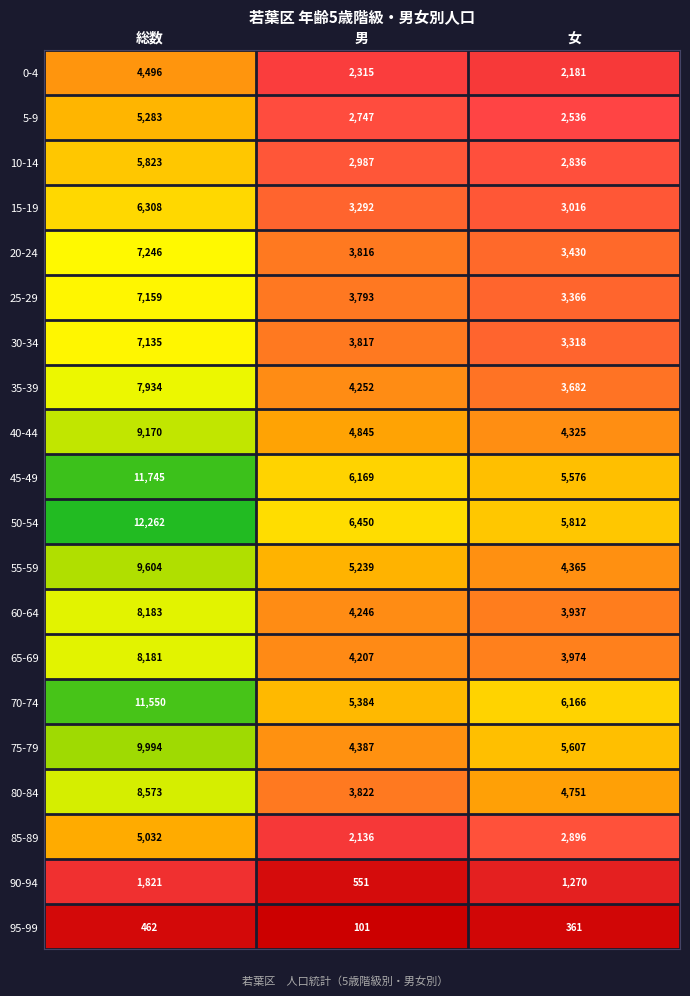

What is the difference between the maximum and minimum values in the row_9 series?

6169